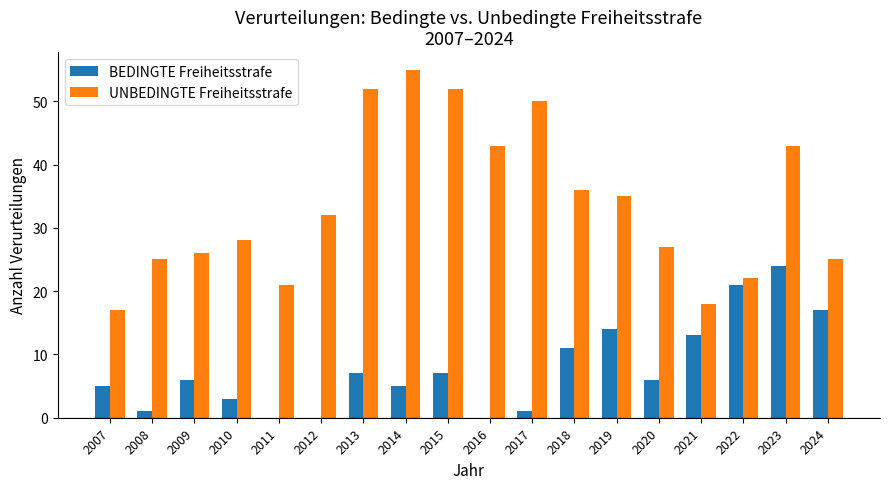

True or false: UNBEDINGTE Freiheitsstrafe has a value of 10 at 2021.

False